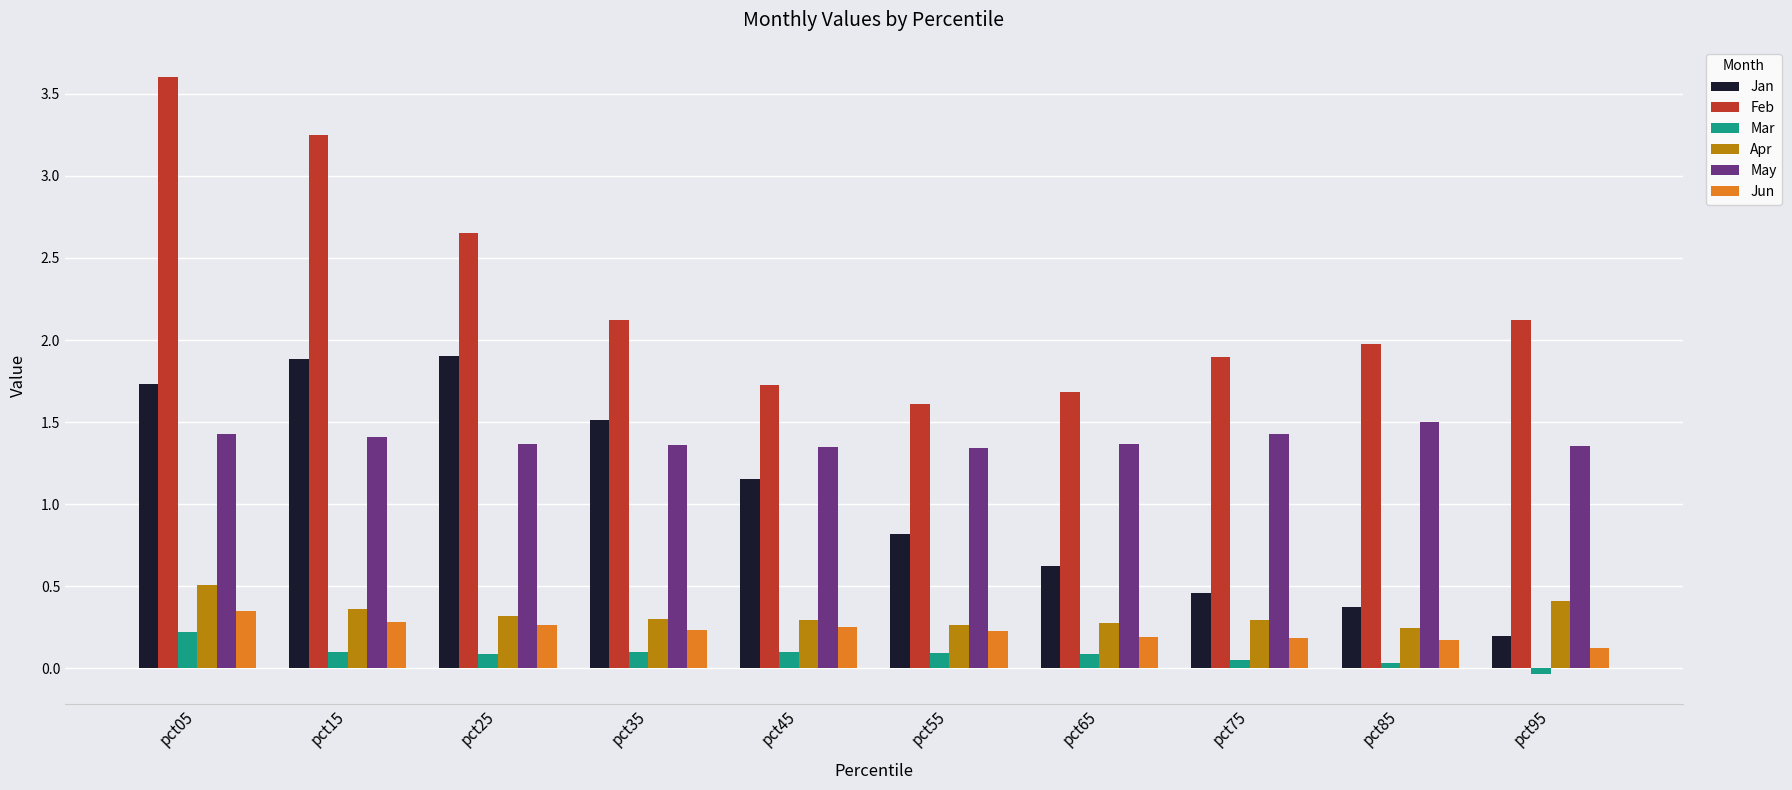

At which label does Jun reach its peak?

pct05